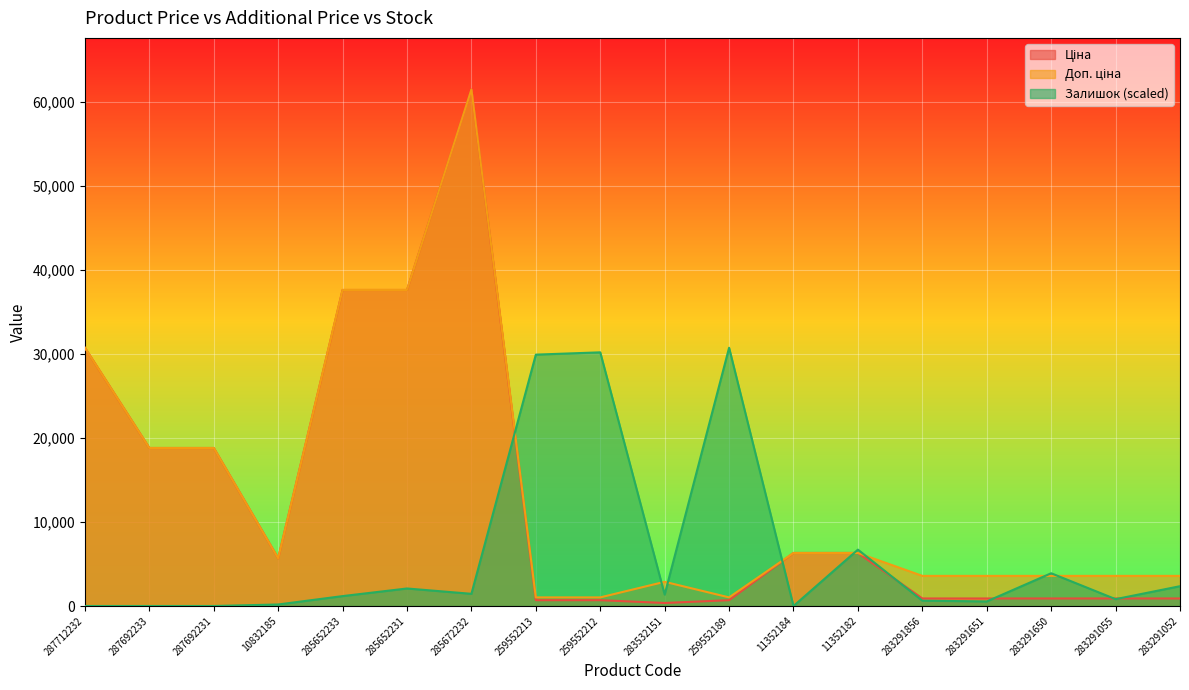

At how many categories does at least one series exceed 54884?

1